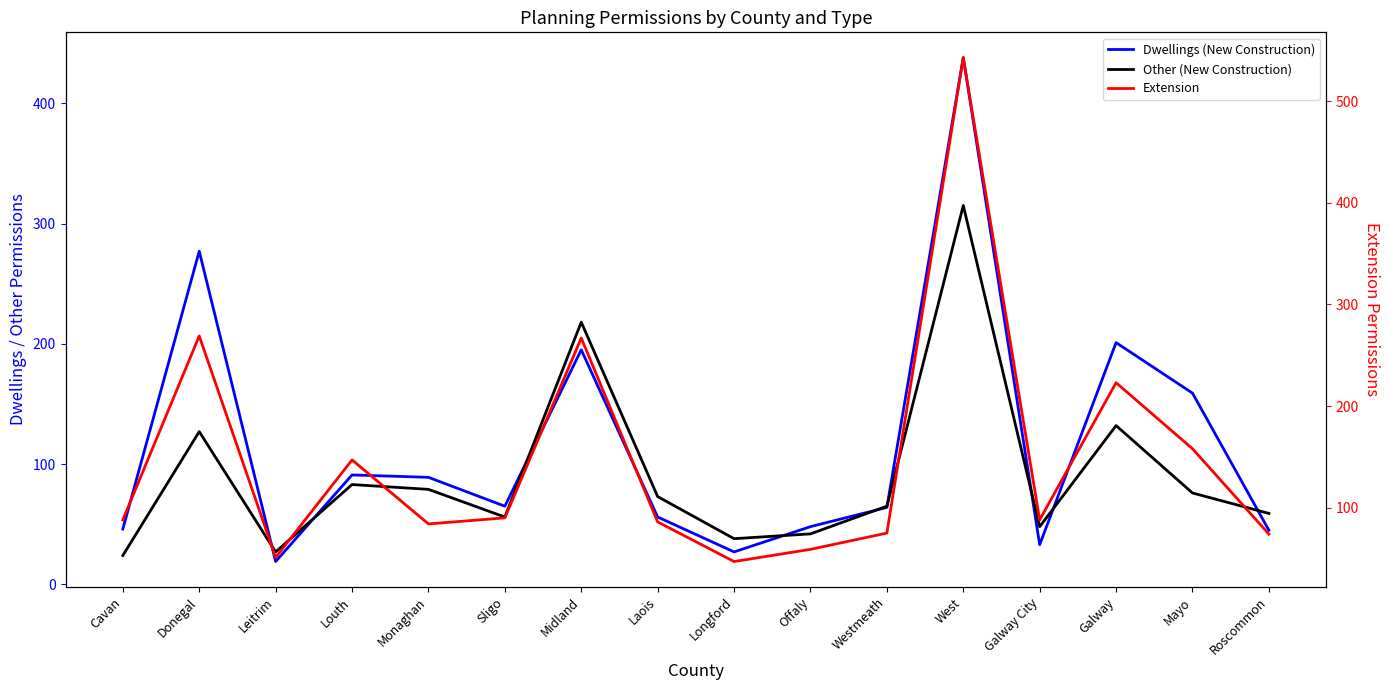

In Dwellings (New Construction), how many points are lower than both neighbors (excluding endpoints)?

4